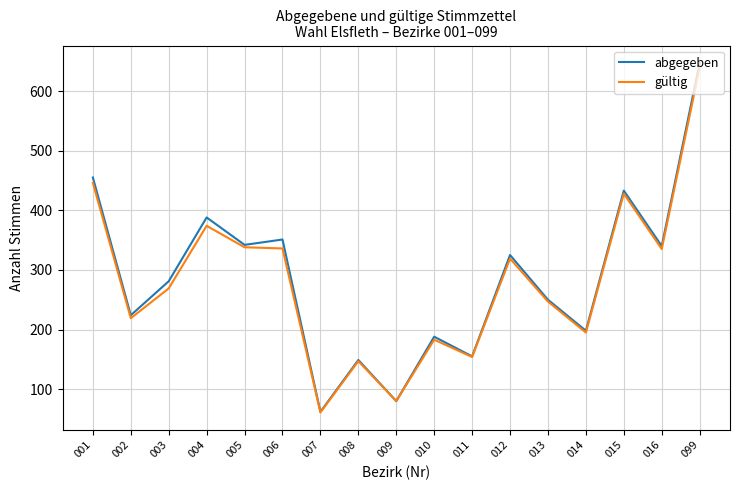

Is the value of abgegeben at 001 greater than the value of gültig at 012?

Yes